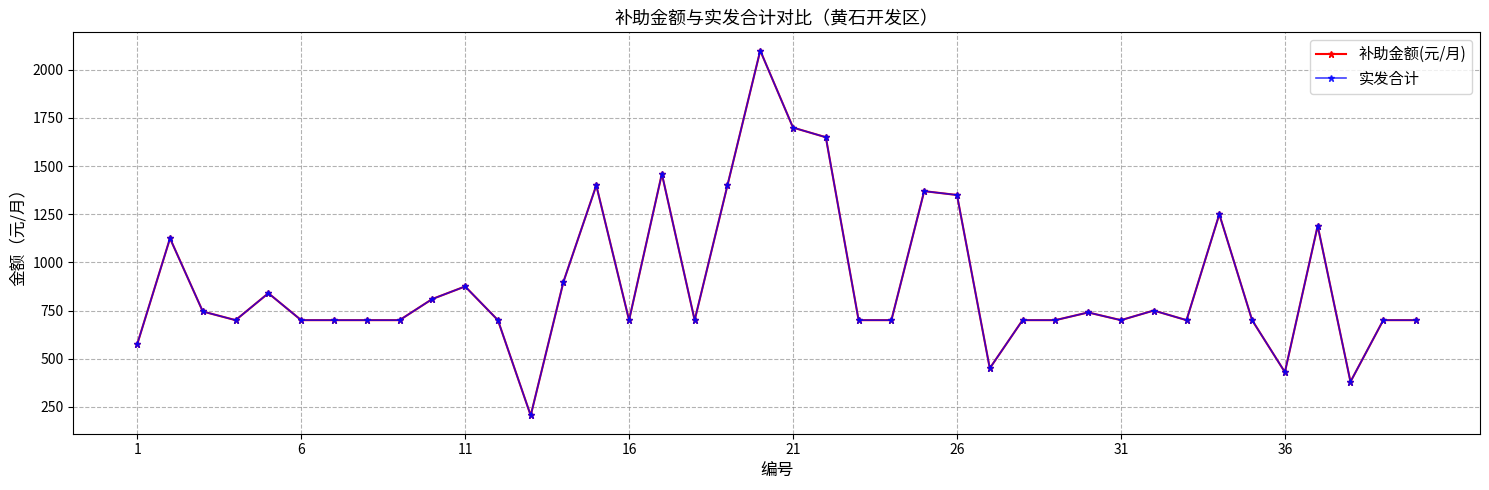

Is this an area chart (filled region under the line)?

No